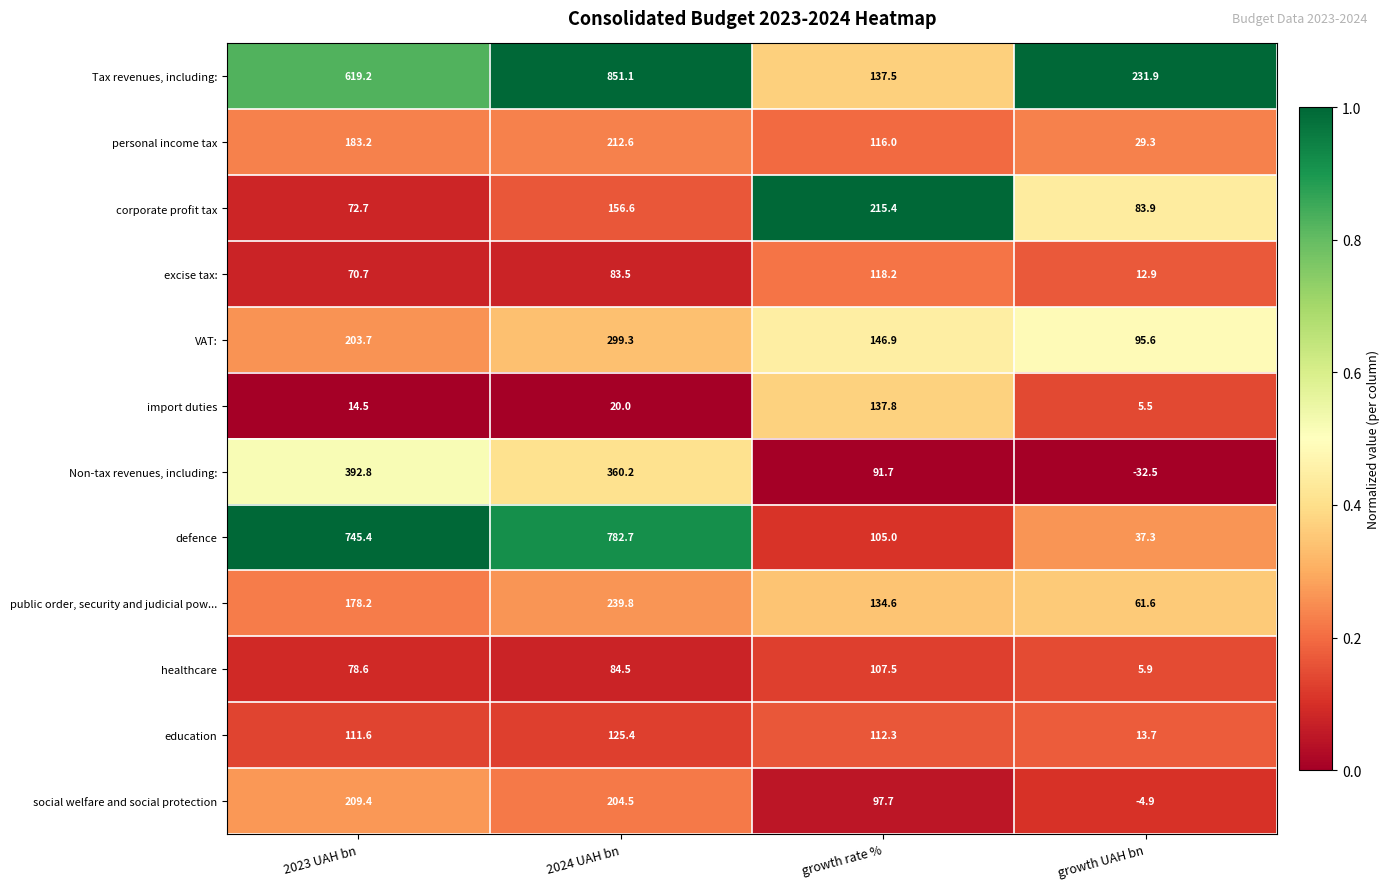

Which series has the largest total across all categories?

Tax revenues, including: